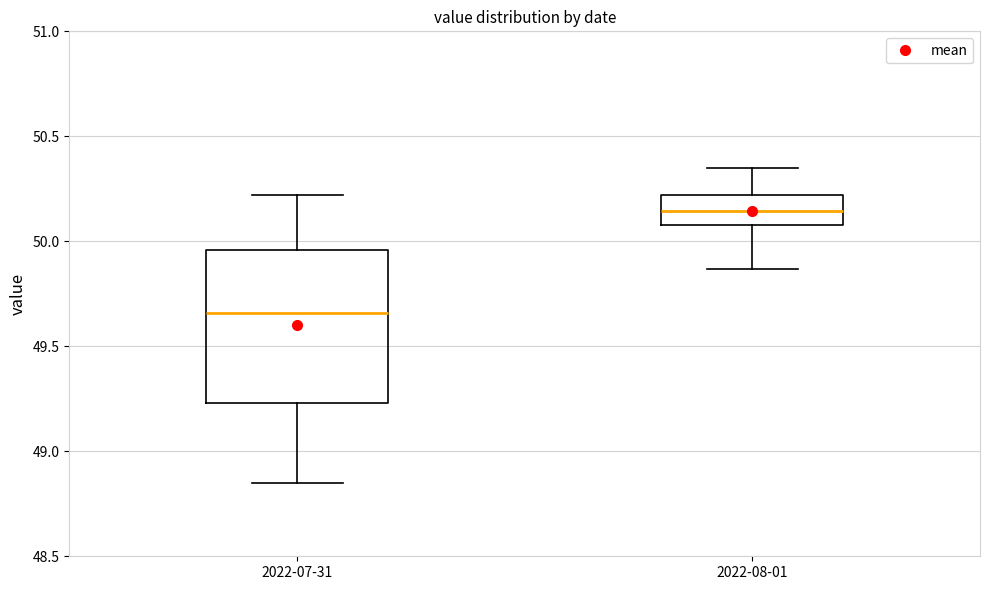

Reading left to right, transcribe this box plot: for each box, give where its median line is, the range the box spans, and where its two whiskers end, as read against the y-axis. The values are not printed on the chart, so give them approximately, as read against the axis.

2022-07-31: median 49.65, box 49.25 to 49.95, whiskers 48.85 to 50.20
2022-08-01: median 50.15, box 50.10 to 50.20, whiskers 49.85 to 50.35